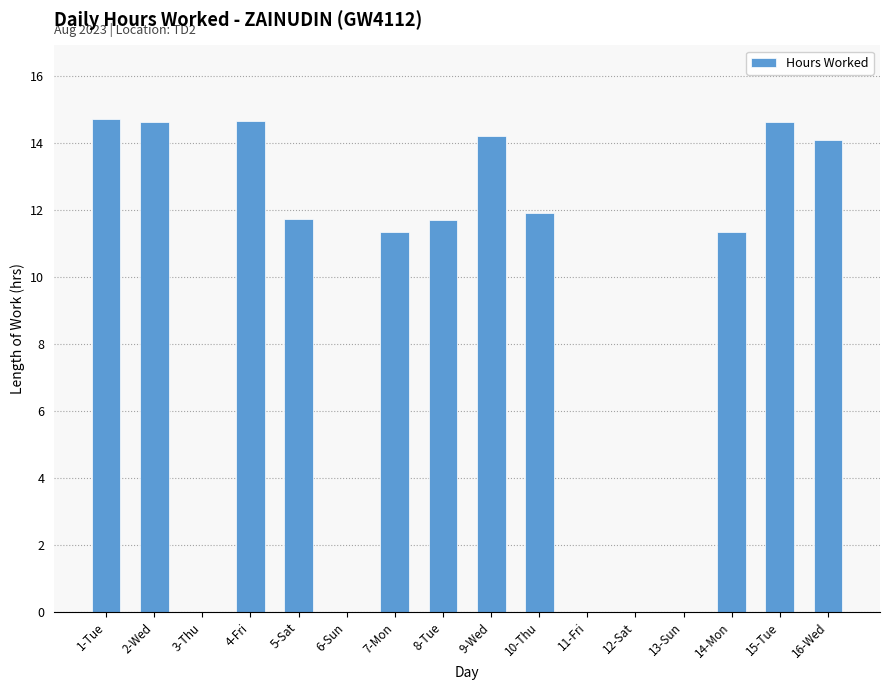

Is it true that the value at 12-Sat is 0.0?

True